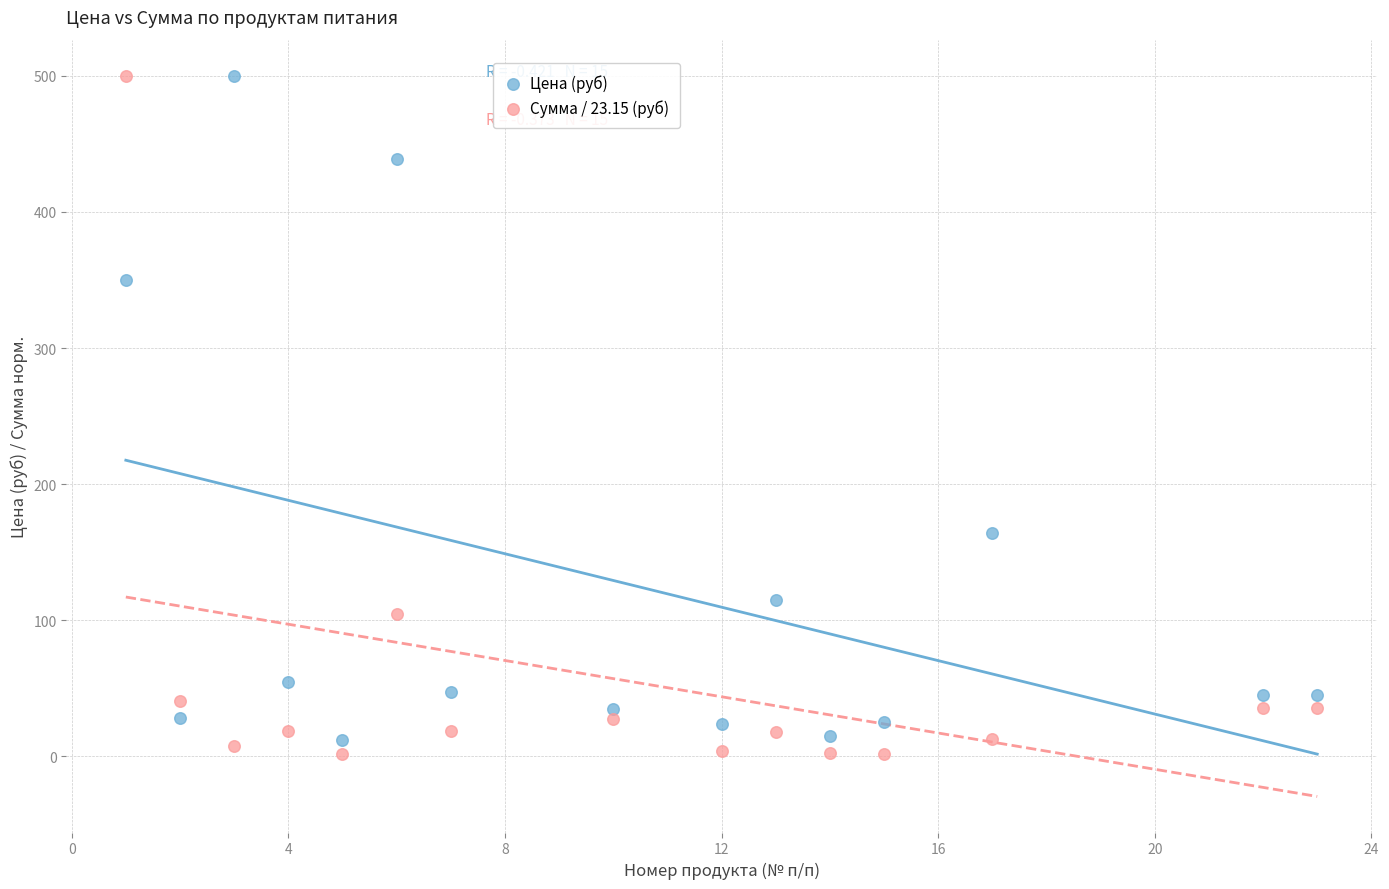

What is the X range (max minus min) for the scatter plot?

22.0